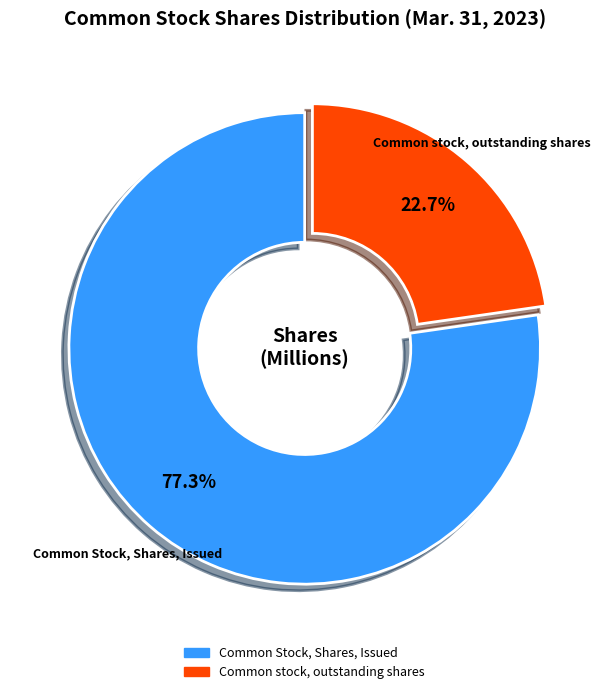

What portion of the pie excludes Common stock, outstanding shares?

77.3%